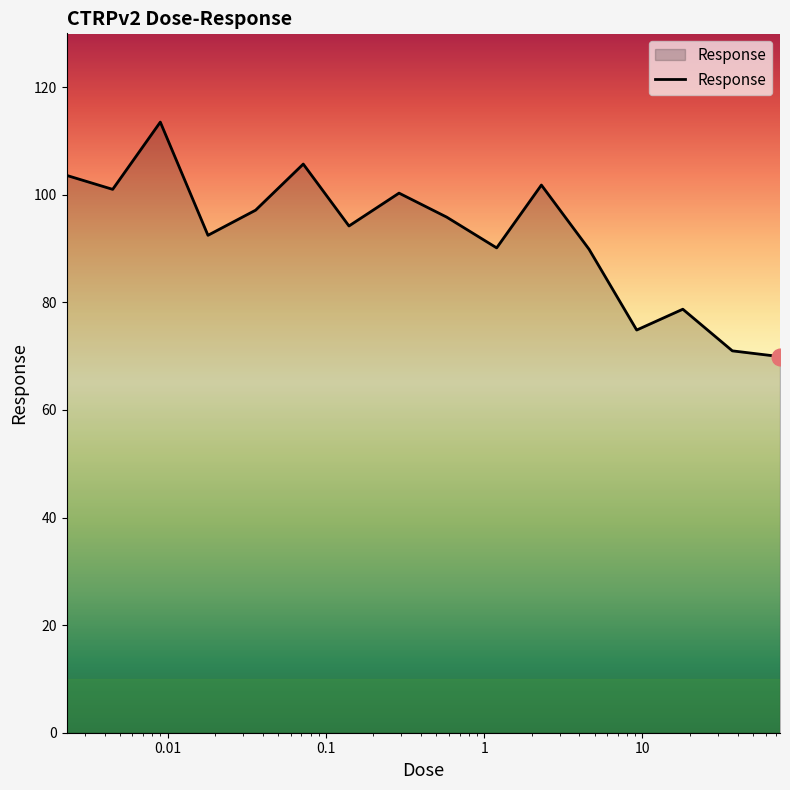

What is the minimum value shown in the chart?

69.9